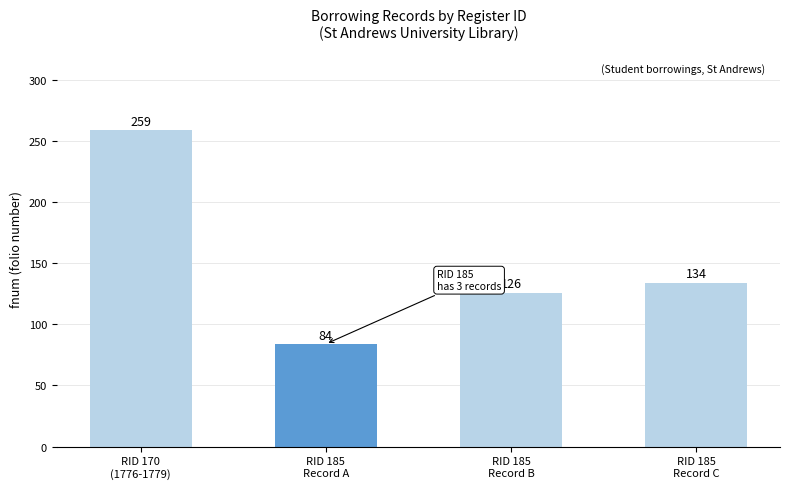

True or false: the data shows 356 at RID 170
(1776-1779).

False